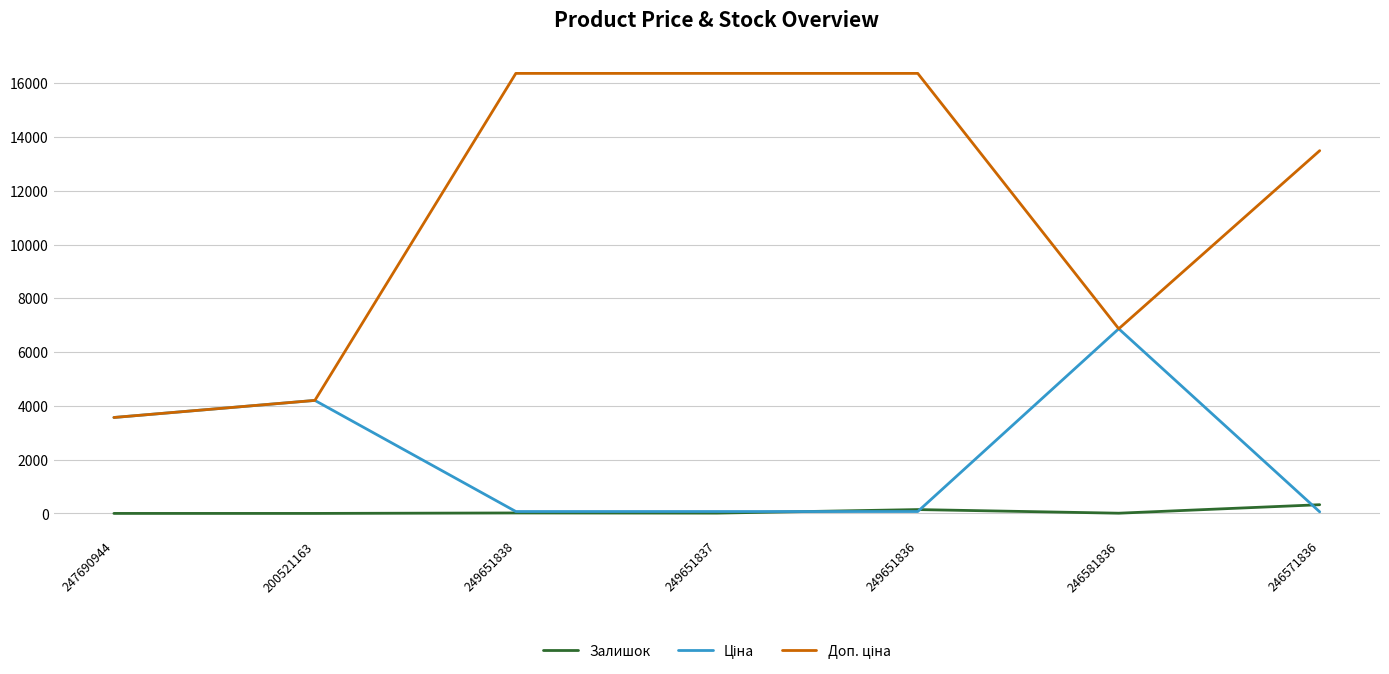

What is the greatest value displayed?

16366.5